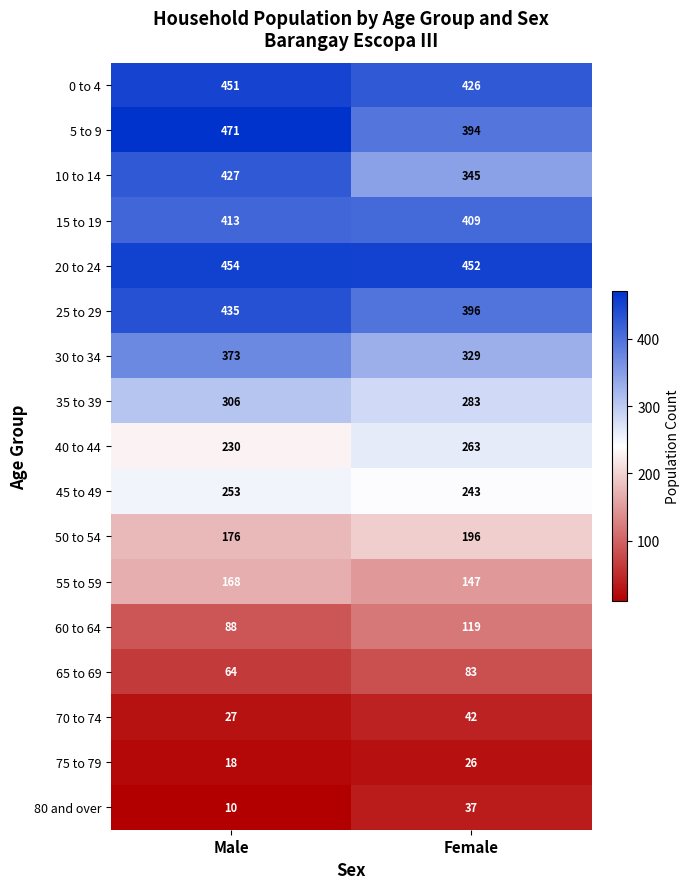

Is it true that 0 to 4 equals 668 at Female?

False